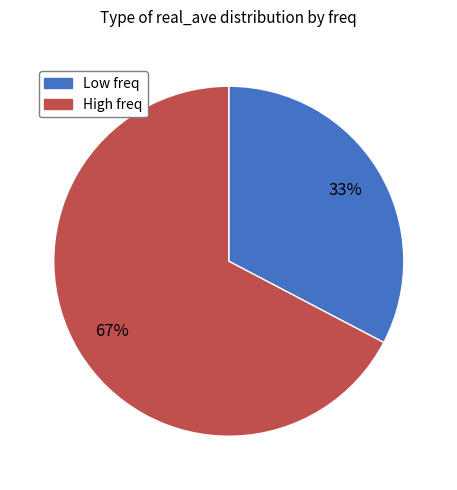

Does any single category account for the majority?

Yes